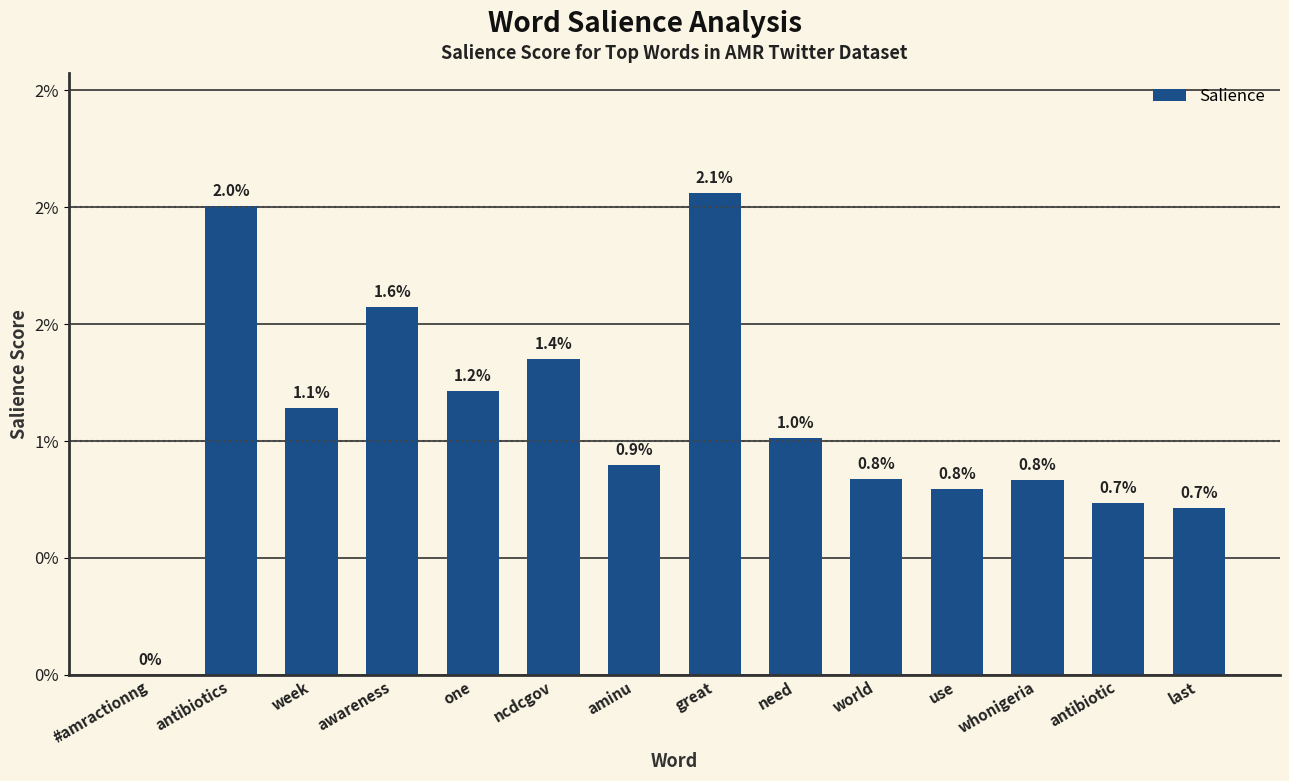

Are the bars horizontal?

No